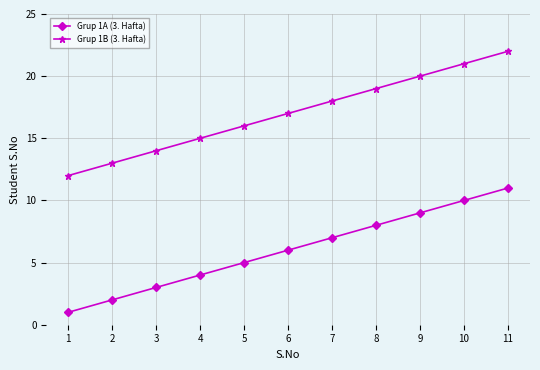

List the series in order of their peak value, lowest first.

Grup 1A (3. Hafta), Grup 1B (3. Hafta)